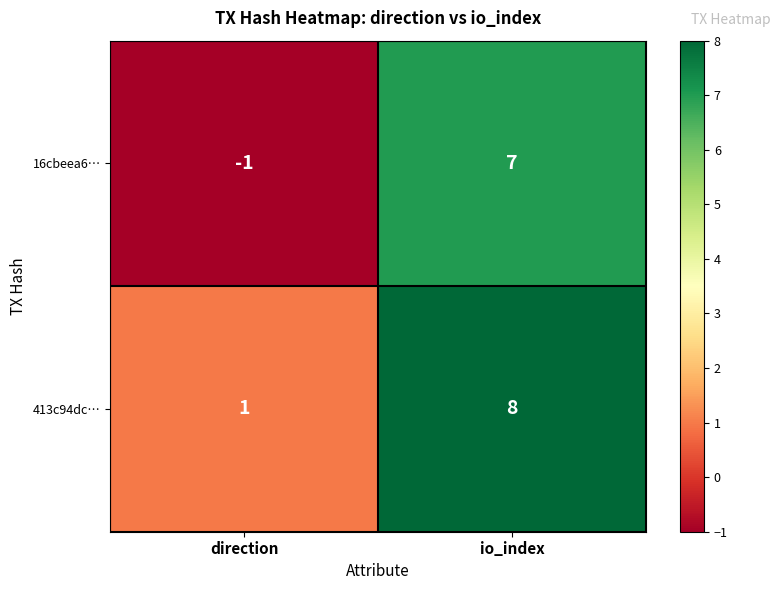

What is the sum of the 413c94dc… values at io_index and direction?

9